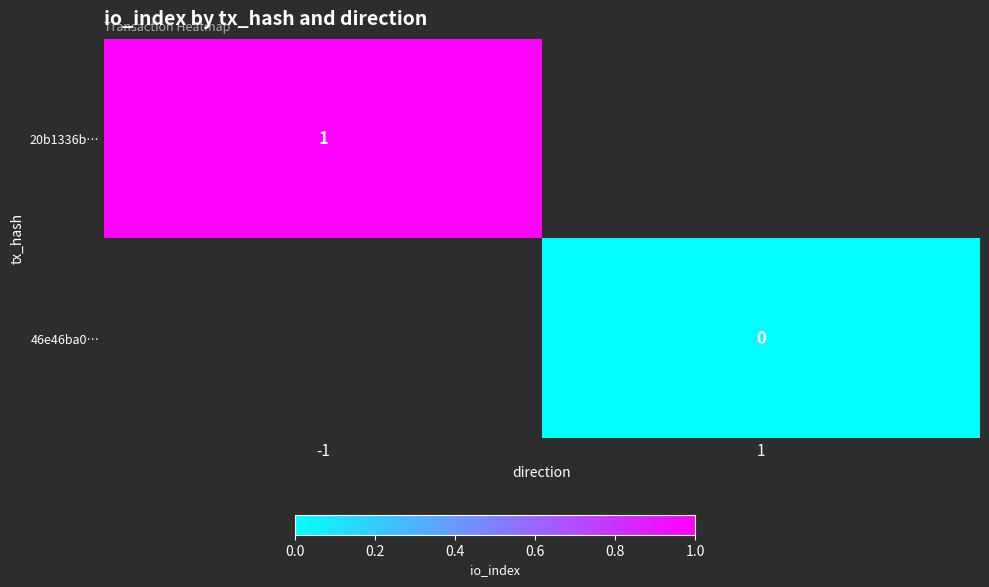

The value of 20b1336b… at -1 is 0. True or false?

False